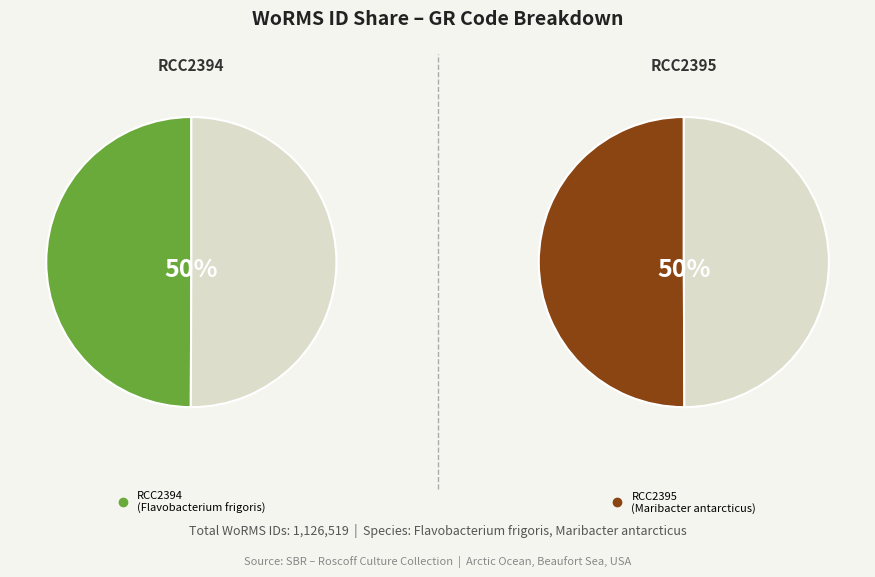

Which slice is the smallest?

RCC2394